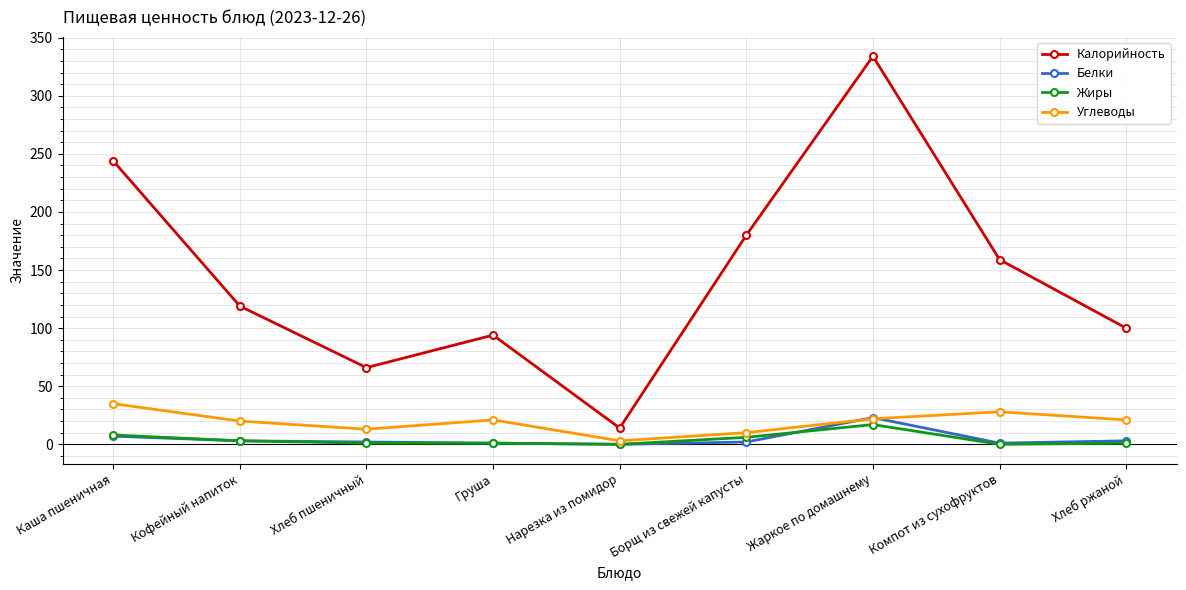

Where is Калорийность nearest to the value 174?

Борщ из свежей капусты